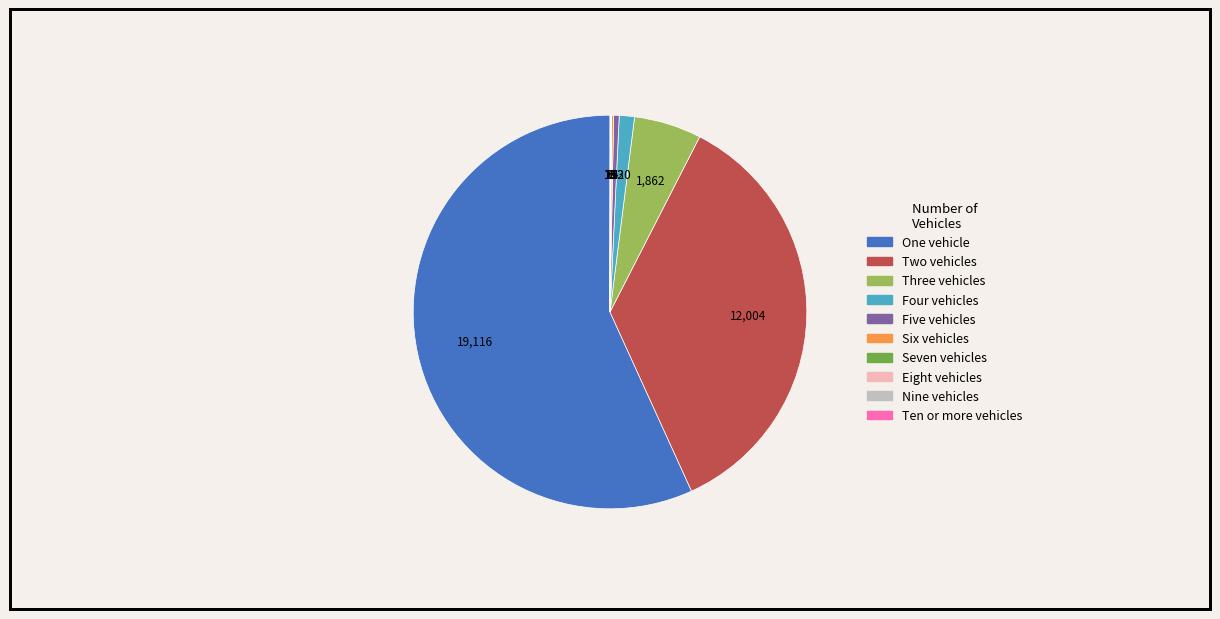

What is the largest slice in the pie chart?

One vehicle